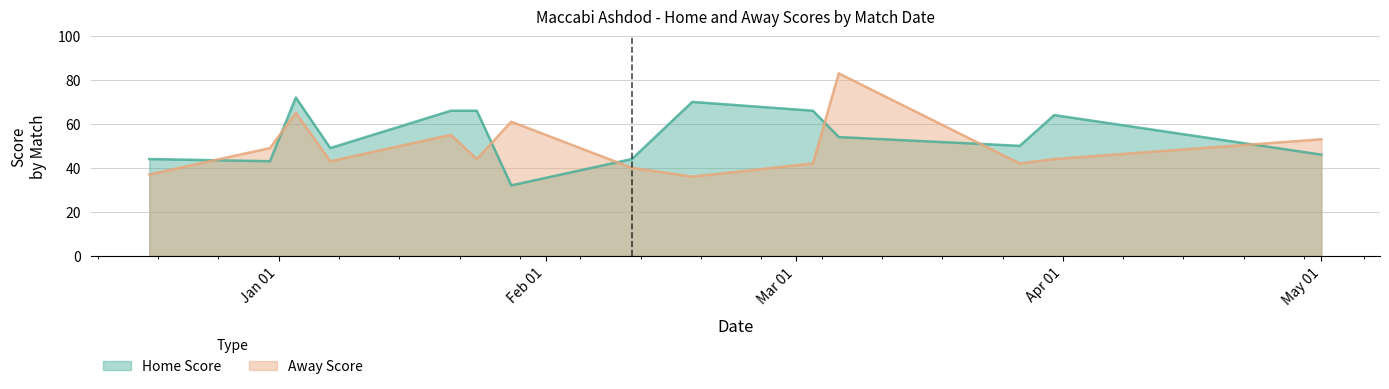

How many intersections are there between Away Score and Home Score?

7